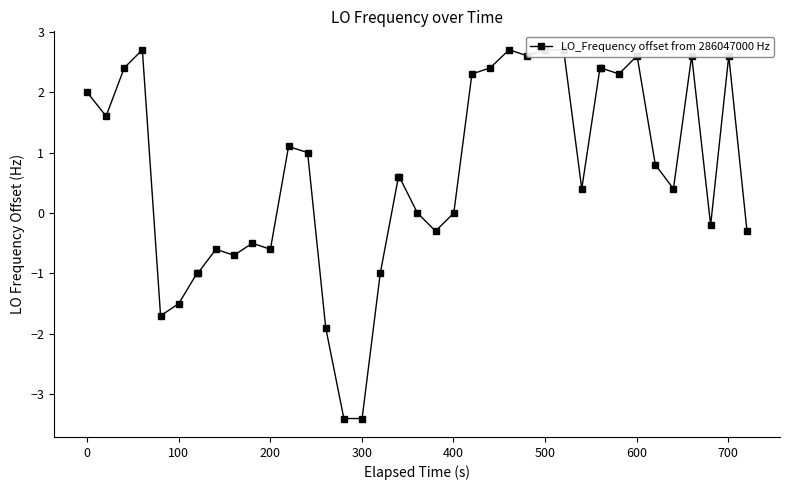

What is the greatest value displayed?

2.7